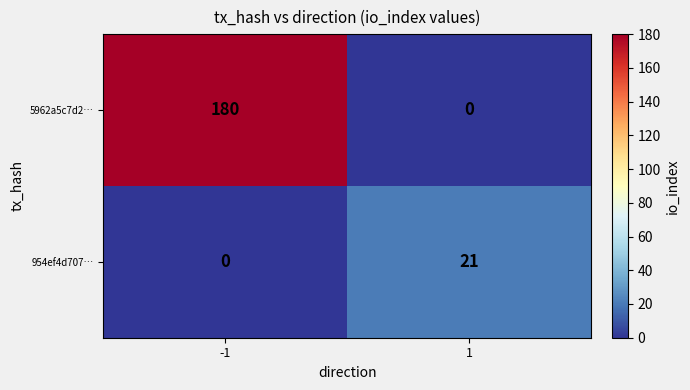

The 954ef4d707… series shows -6 at -1. True or false?

False